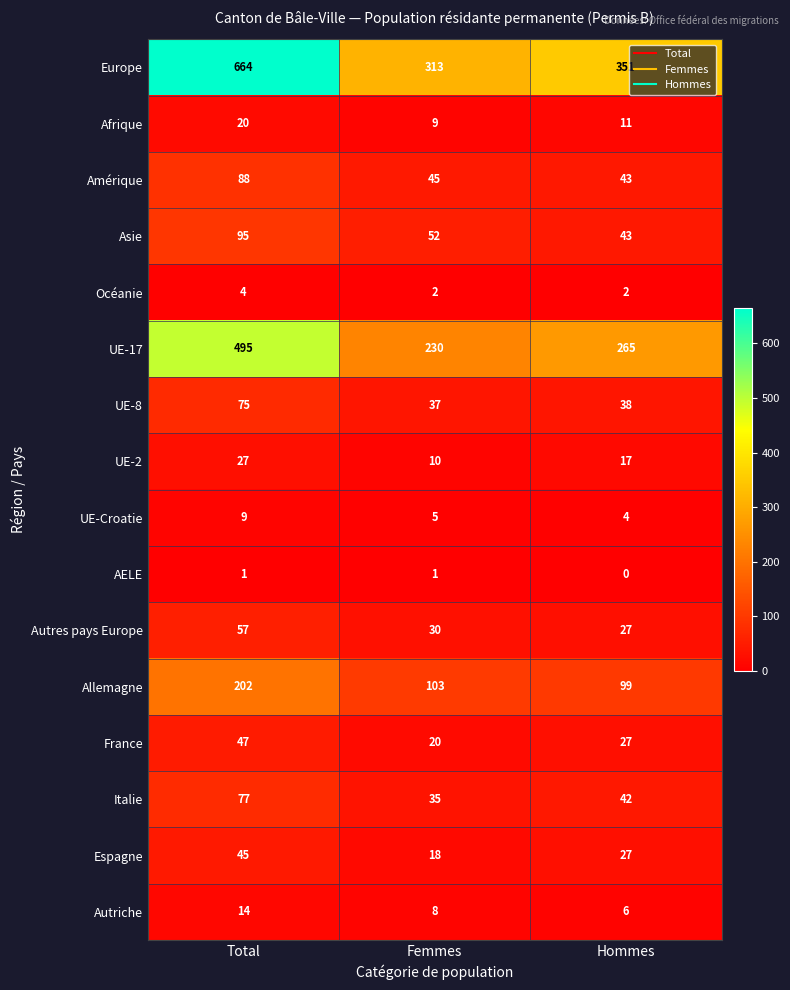

List the labels in order of UE-Croatie value, smallest first.

Hommes, Femmes, Total